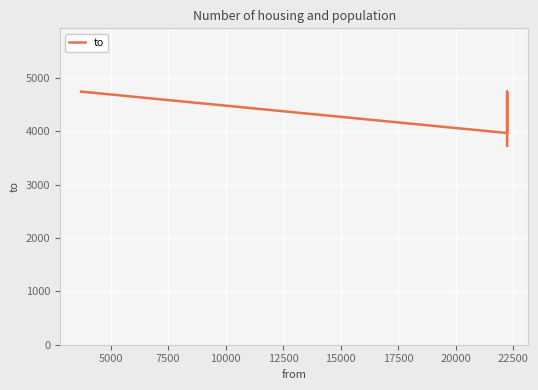

How many distinct data groups are displayed?

1